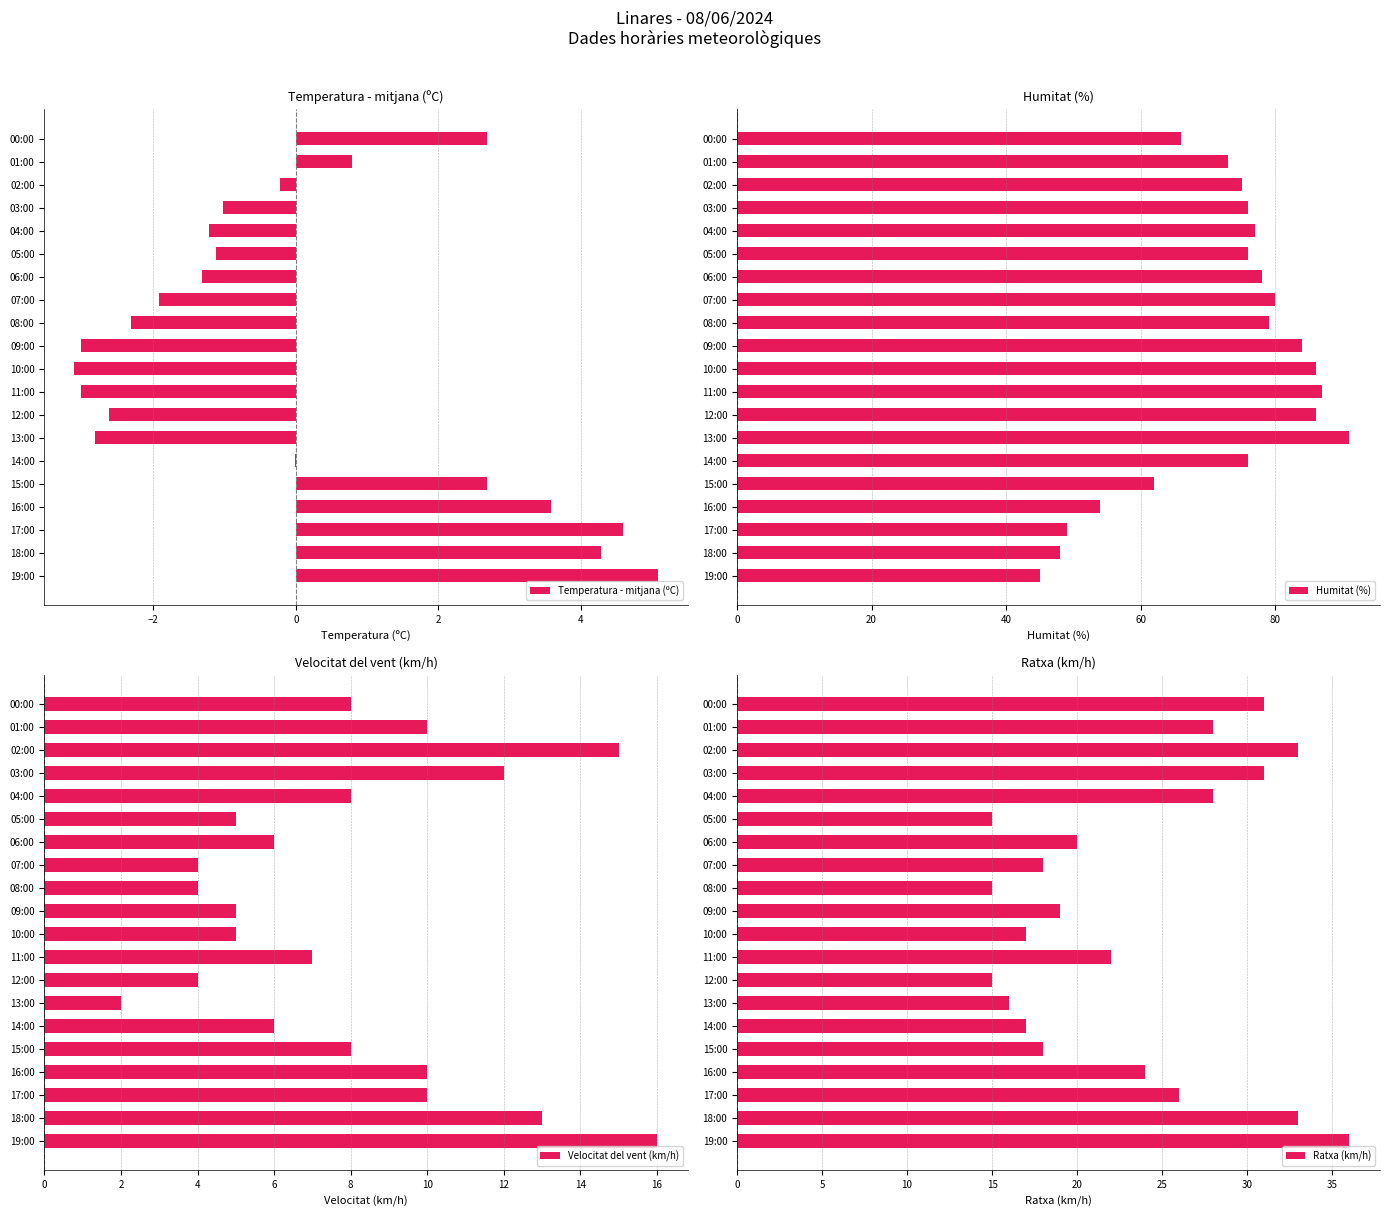

What is the smallest value displayed?

-3.1